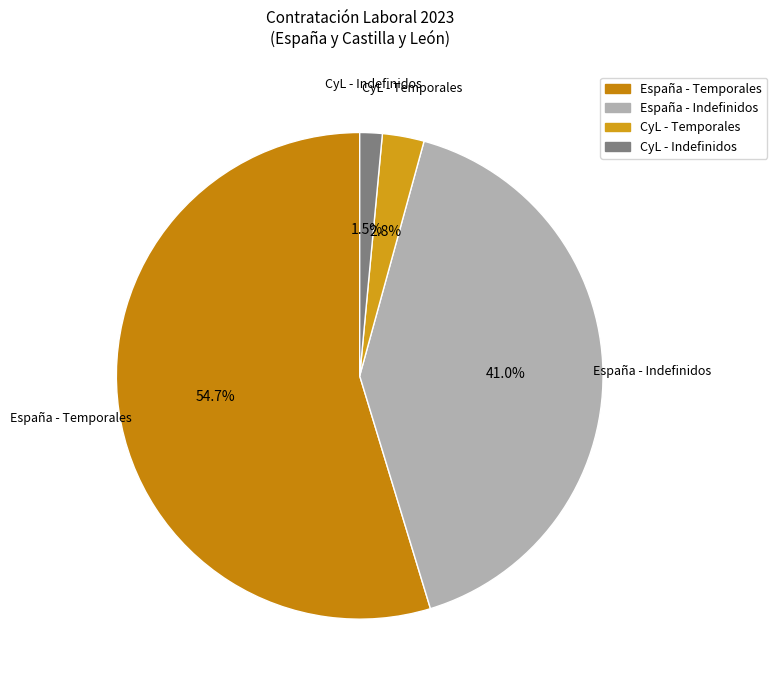

Combined, do CyL - Temporales and España - Indefinidos account for over 50%?

No